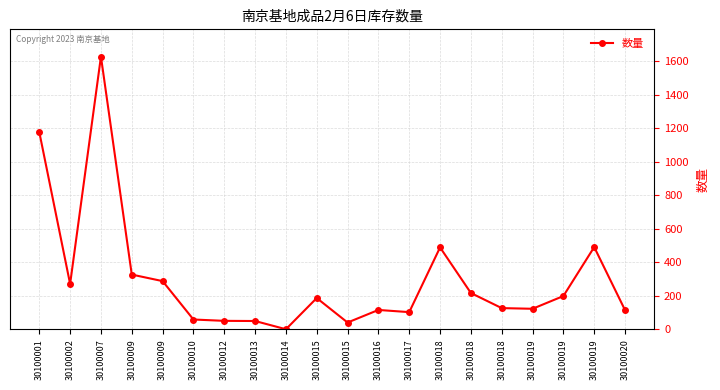

Where is the first local minimum?

30100002